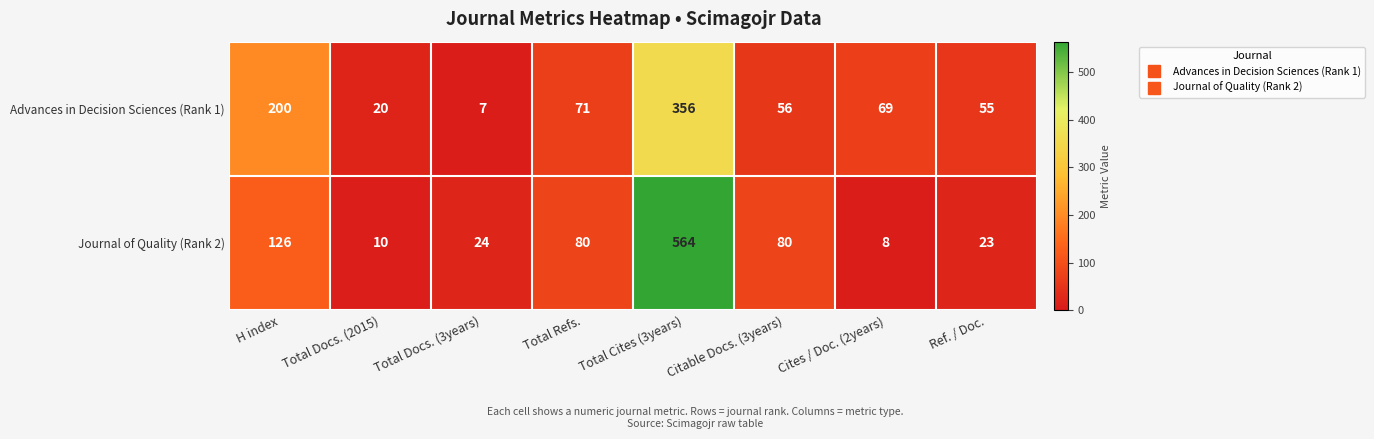

At which label does Advances in Decision Sciences (Rank 1) first exceed 69?

H index